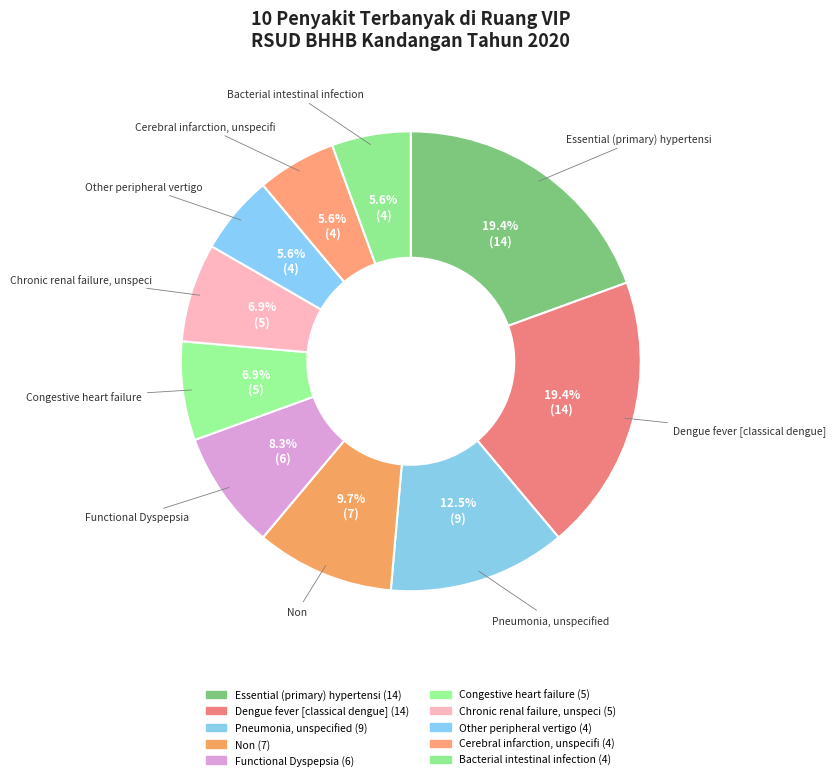

To the nearest percent, what percentage of the pie is Bacterial intestinal infection?

6%